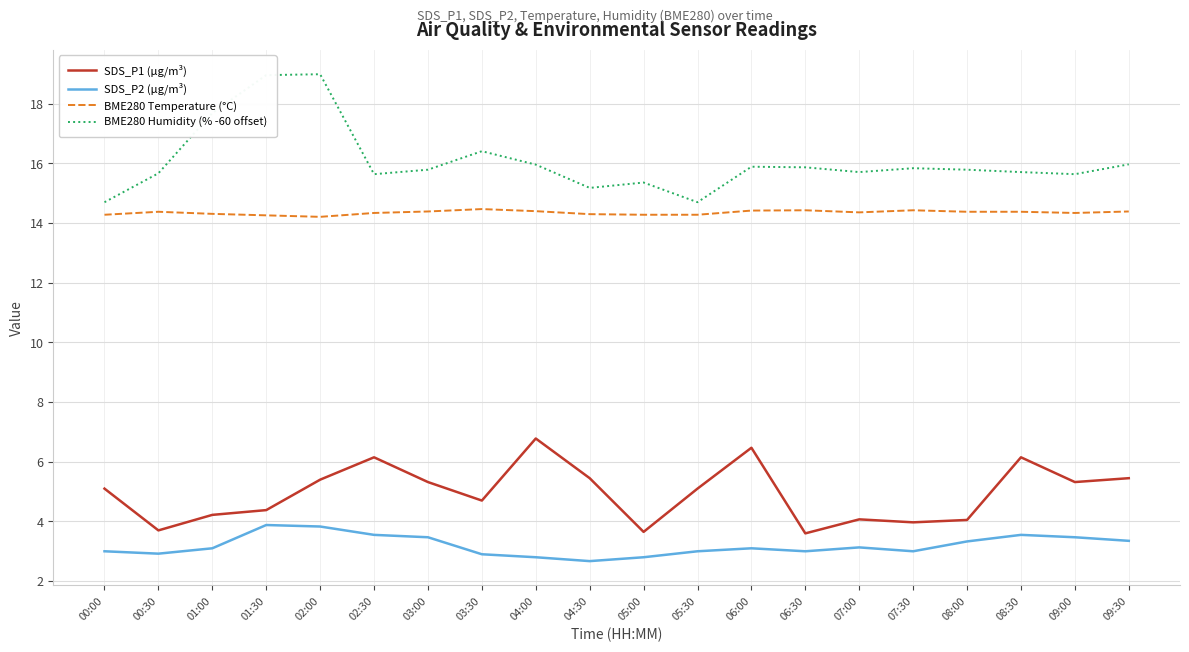

What is the minimum value for SDS_P1 (µg/m³)?

3.6